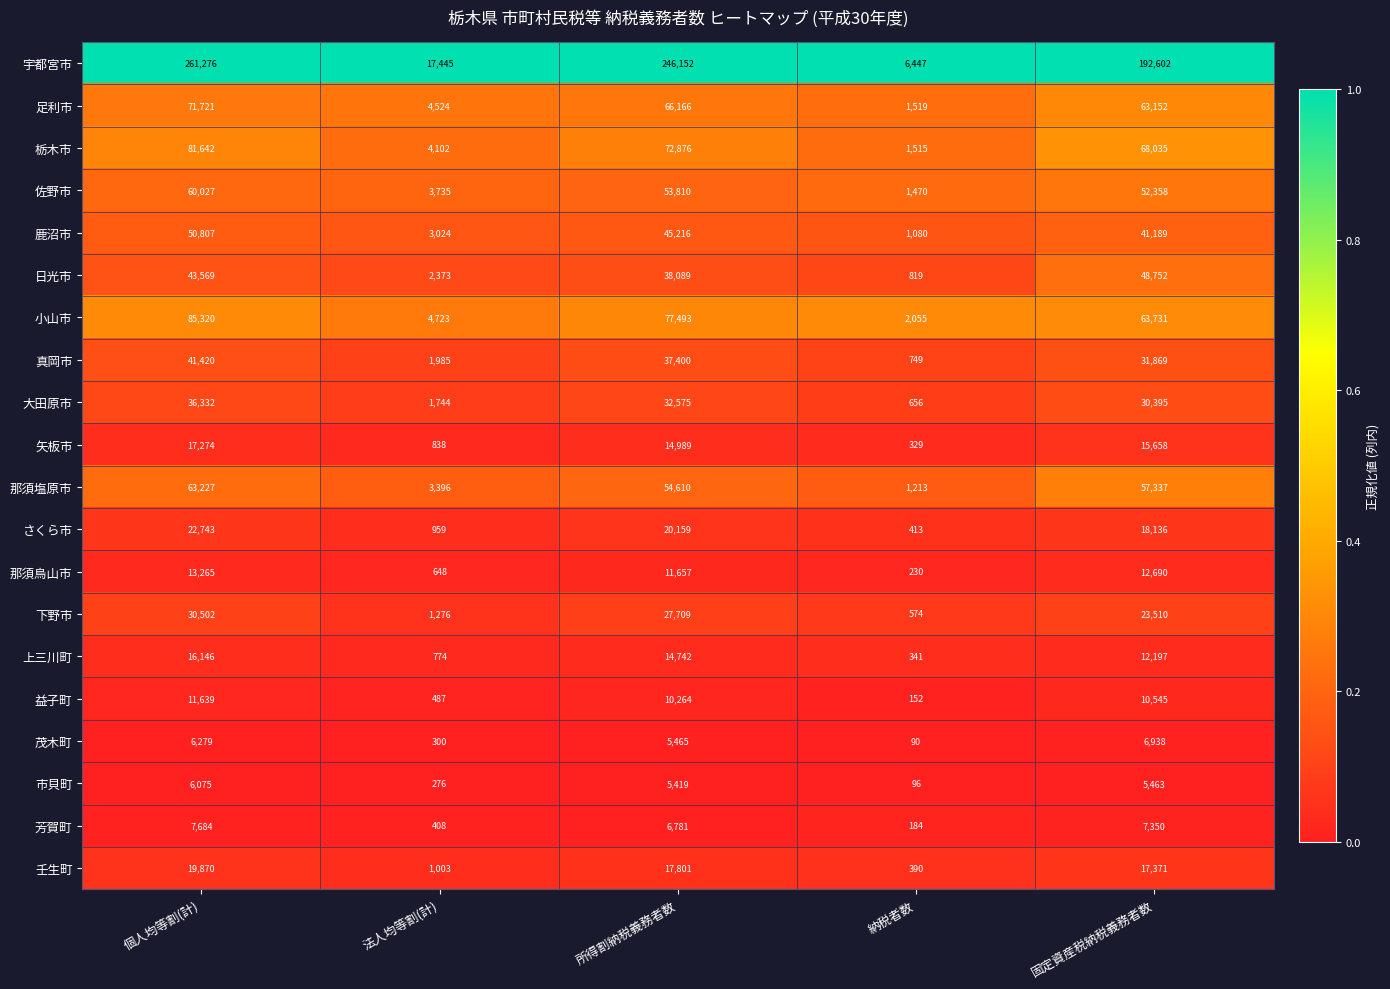

Between 個人均等割(計) and 所得割納税義務者数, which series saw the biggest shift?

宇都宮市